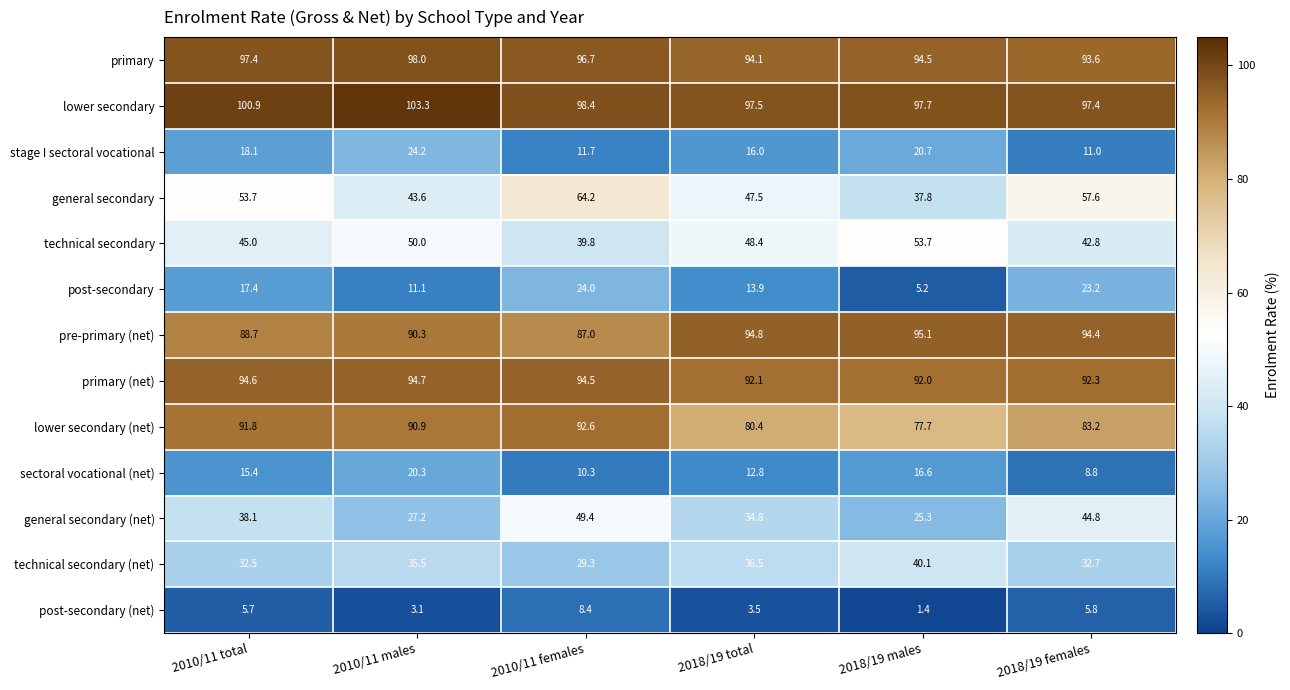

At which label does pre-primary (net) reach its peak?

2018/19 males